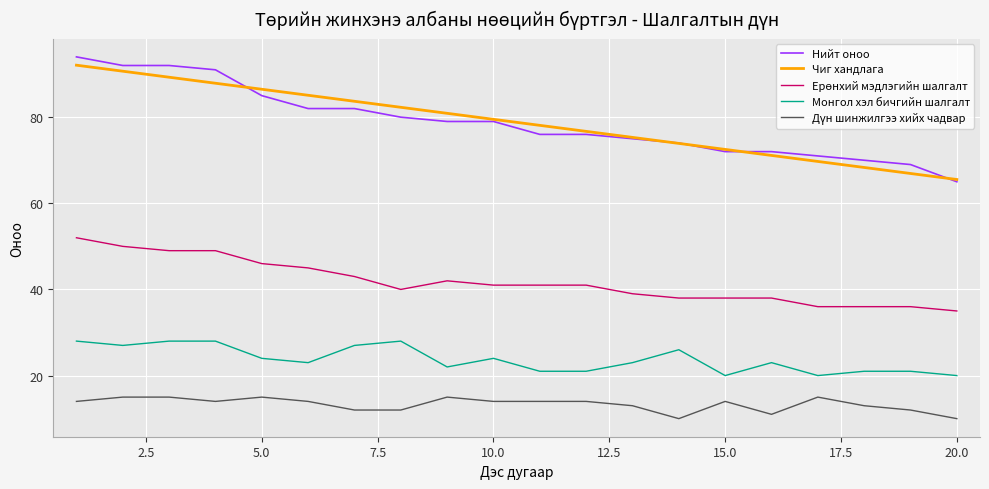

What is the highest value of the Монгол хэл бичгийн шалгалт series?

28.0